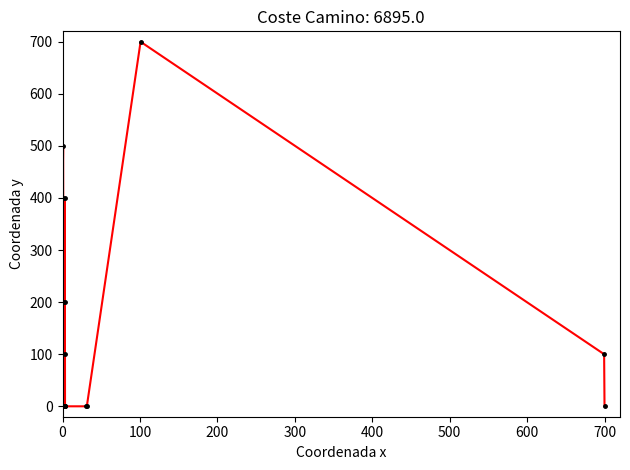

How many categories are shown in the chart?

14